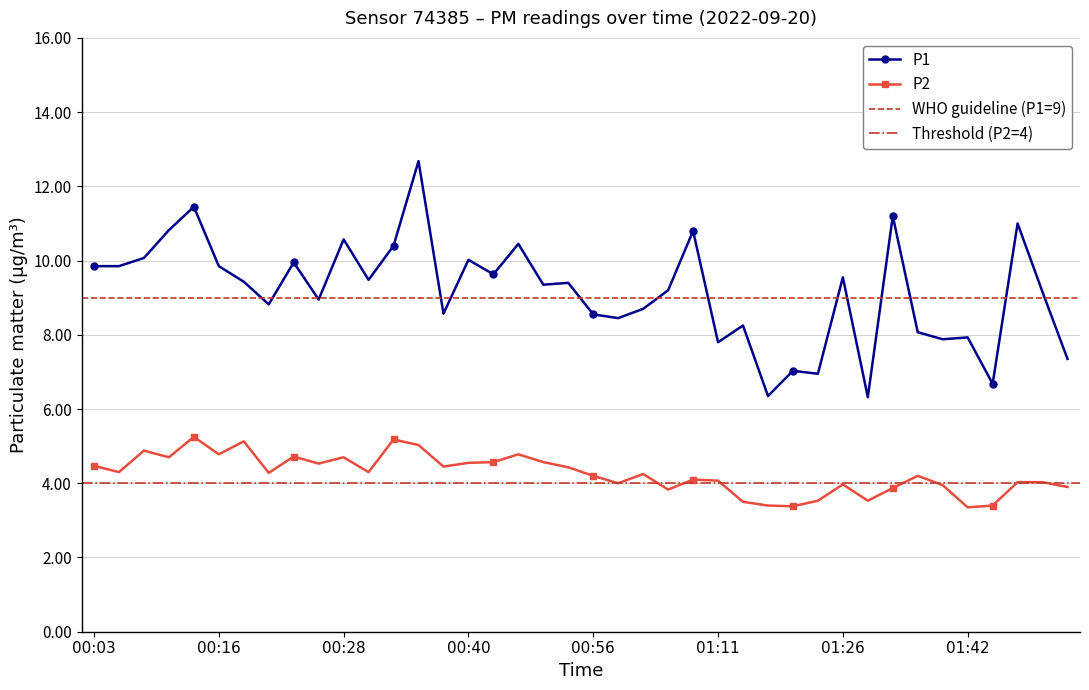

How many lines are shown in the chart?

2